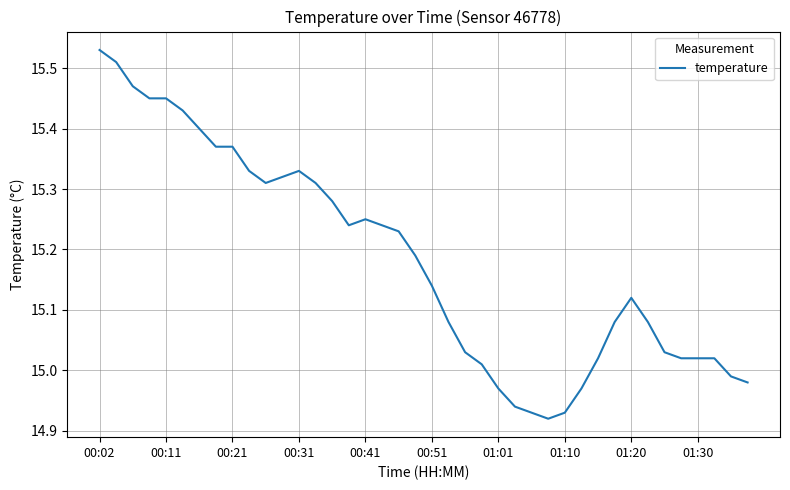

Where does the data first go above 15?

00:02